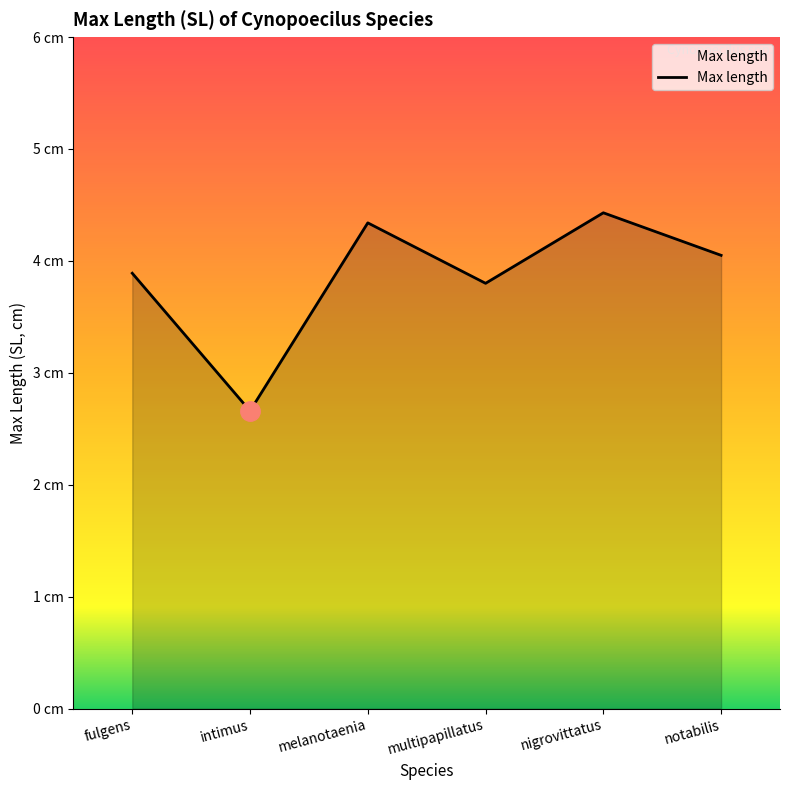

Does the chart have visible grid lines?

No